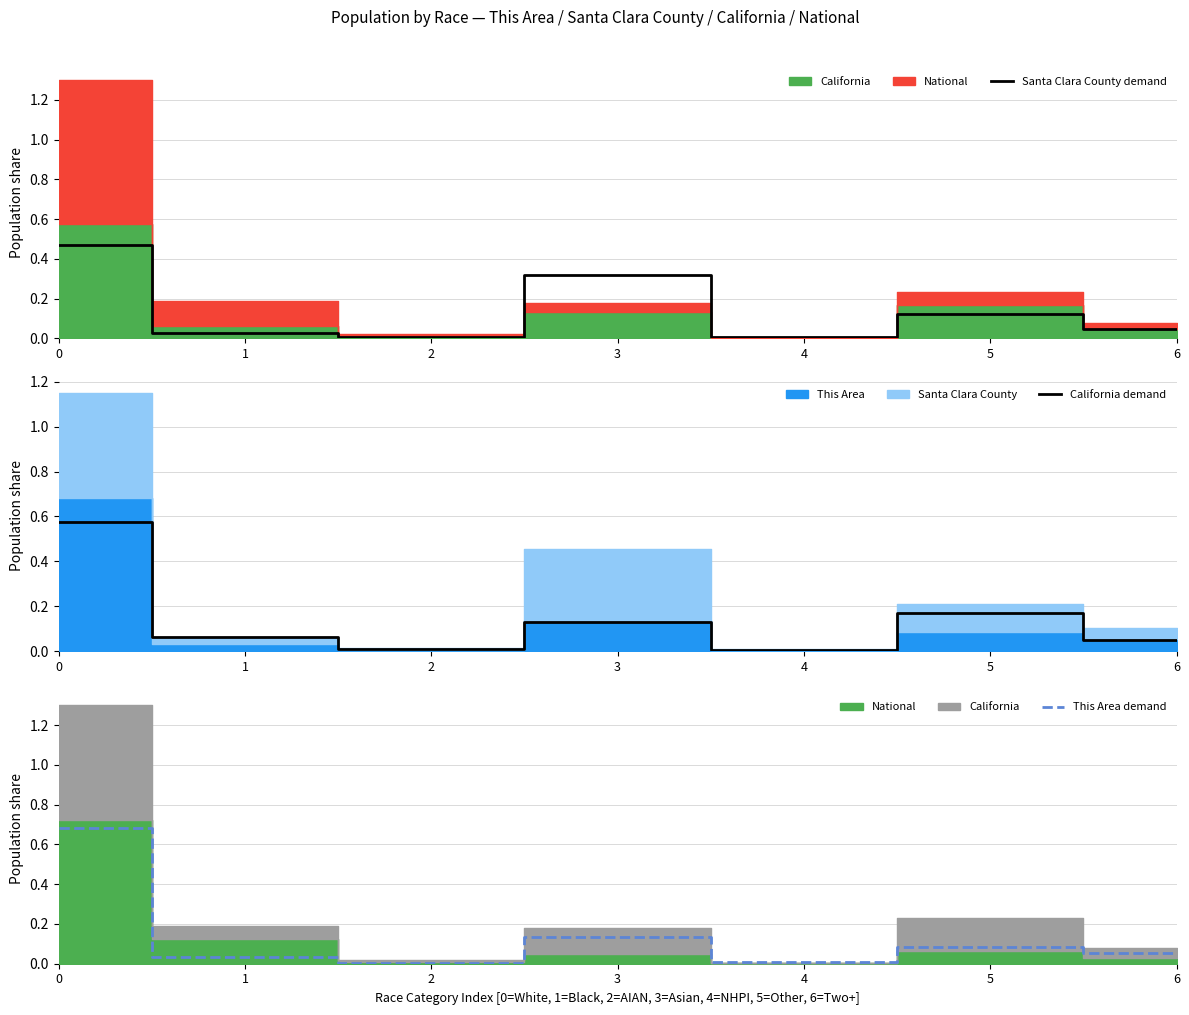

Where is This Area demand nearest to the value 0?

2